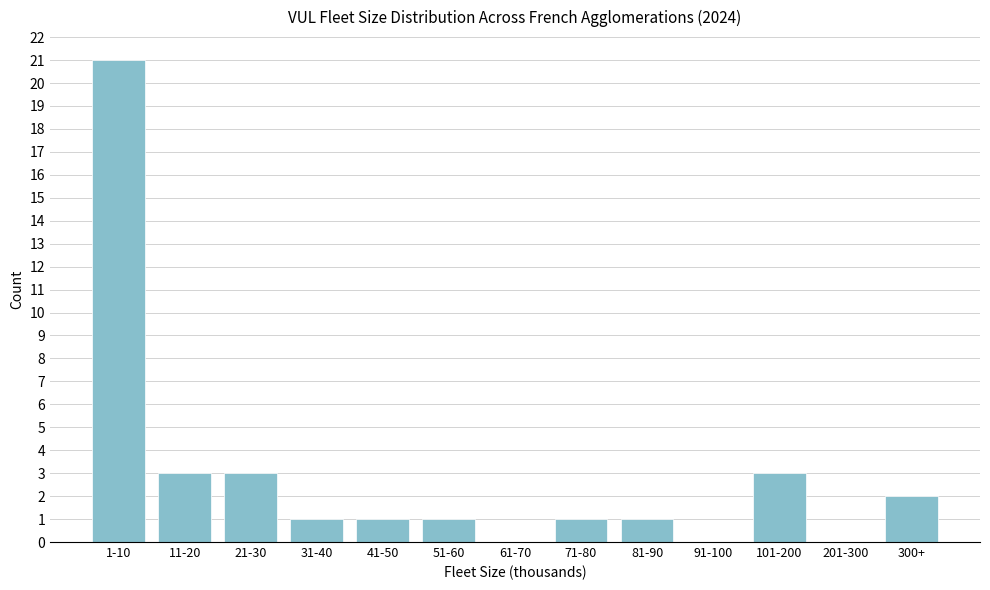

Reading right to left, transcribe all the data shown in this chart.

300+=2	201-300=0	101-200=3	91-100=0	81-90=1	71-80=1	61-70=0	51-60=1	41-50=1	31-40=1	21-30=3	11-20=3	1-10=21